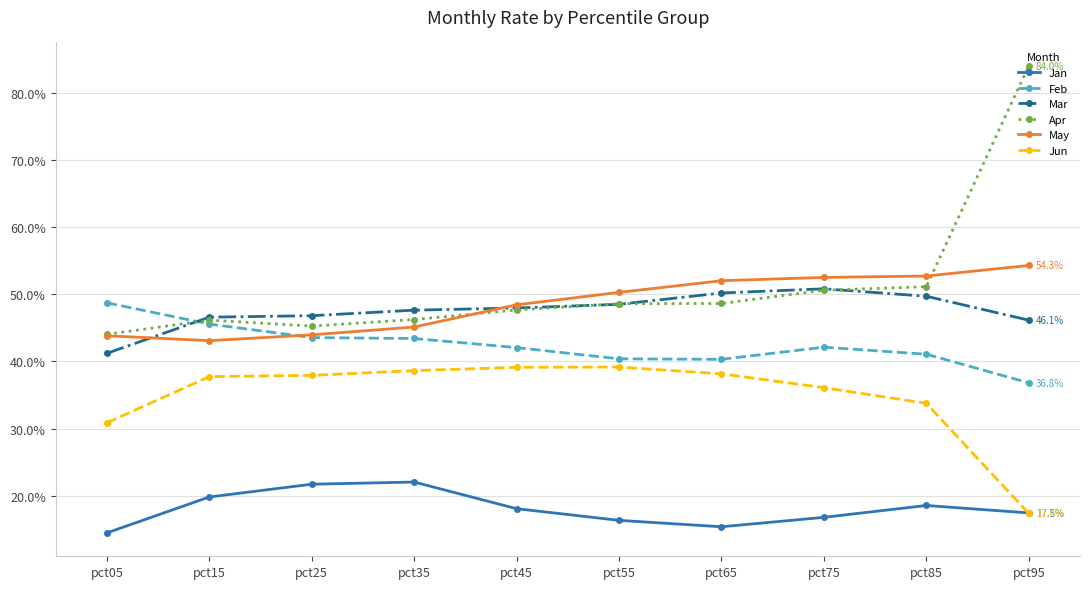

What are all the series names shown in the legend?

Jan, Feb, Mar, Apr, May, Jun